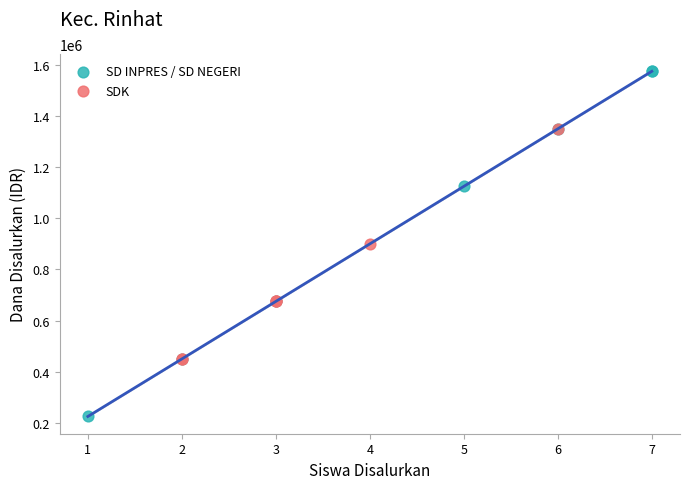

Which series reaches the maximum Y coordinate?

SD INPRES / SD NEGERI